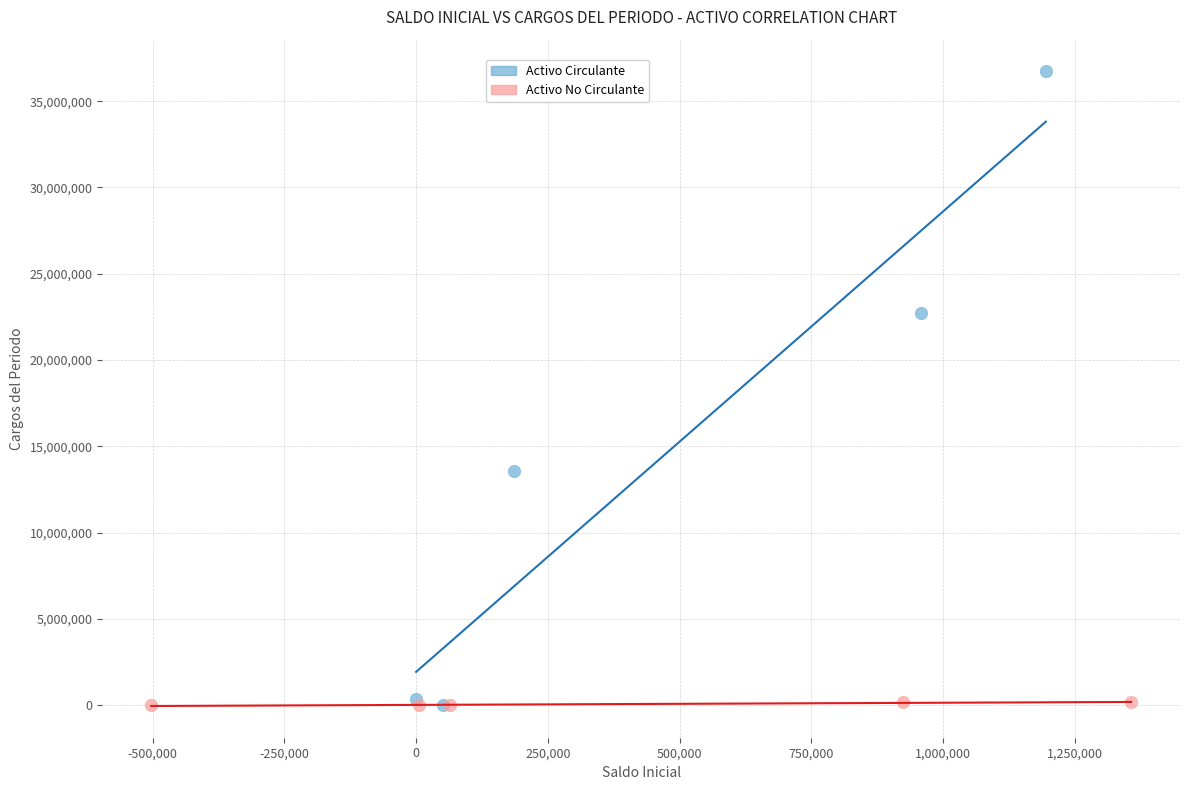

Which series has the largest Y range (max minus min)?

Activo Circulante